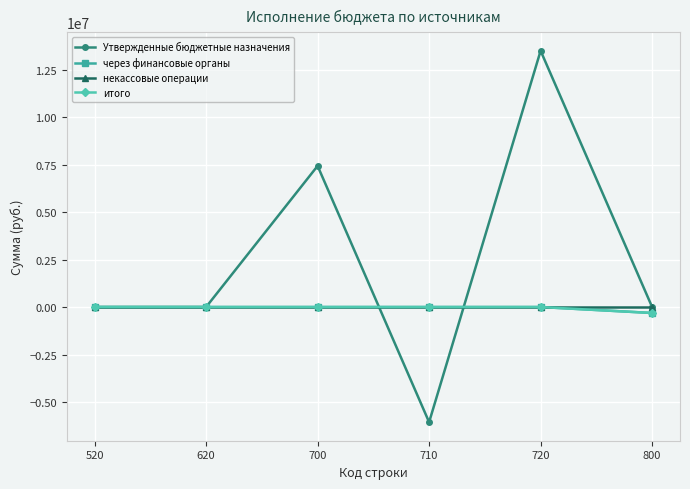

Does the chart have visible grid lines?

Yes